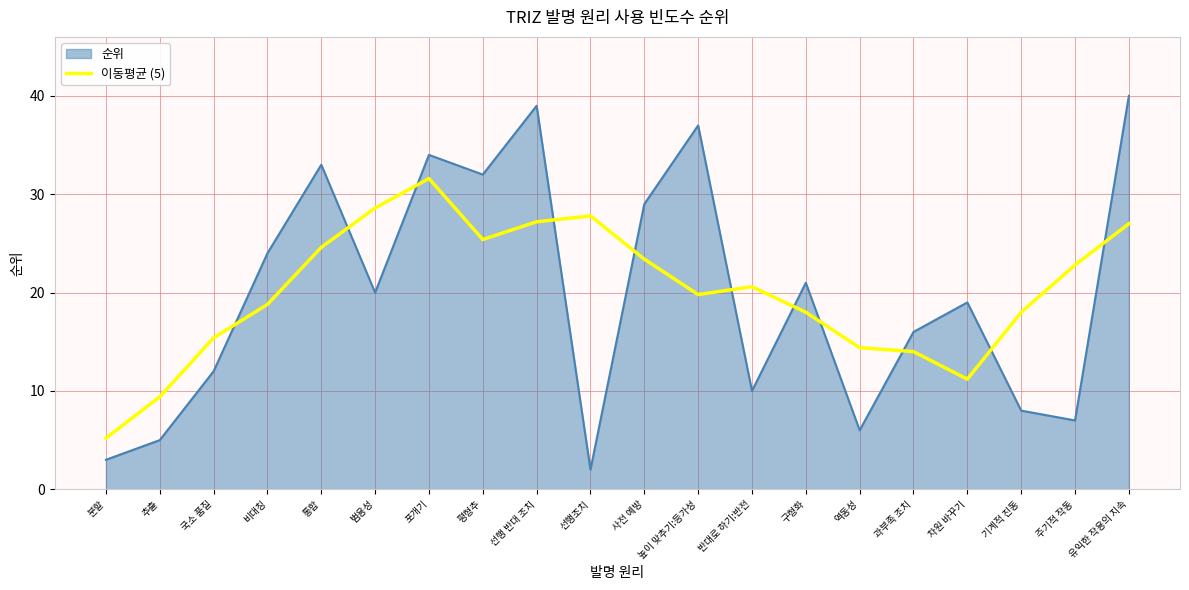

What is the minimum value shown in the chart?

2.0